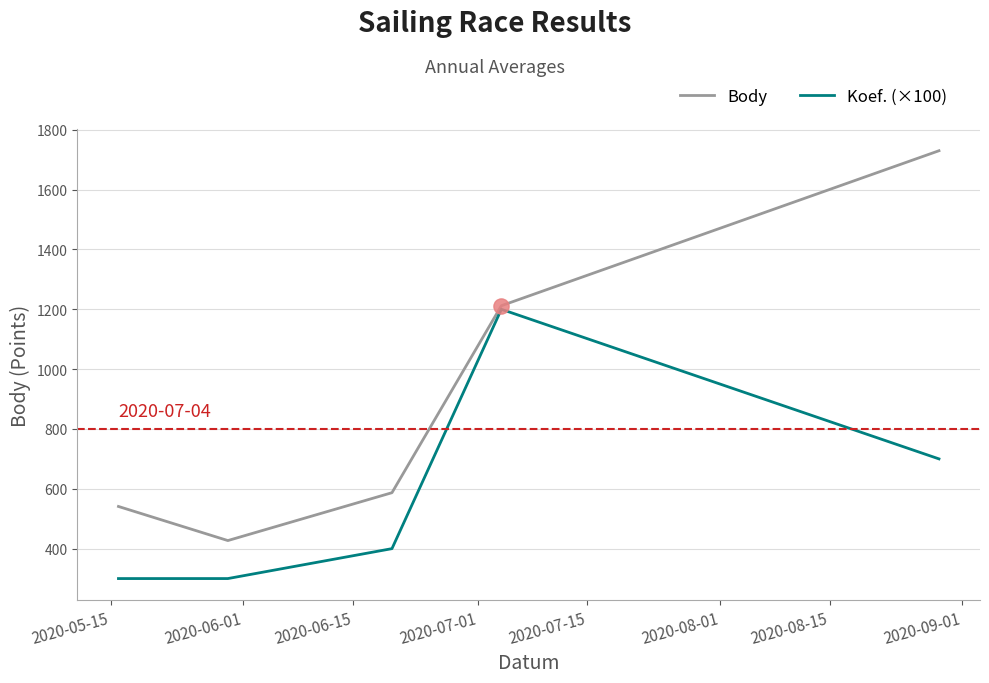

Which series has the widest spread of values?

Body